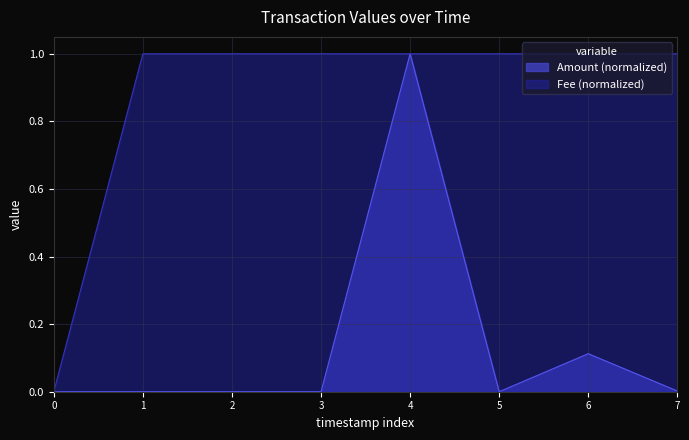

Which category has the highest value in the Amount (normalized) series?

4